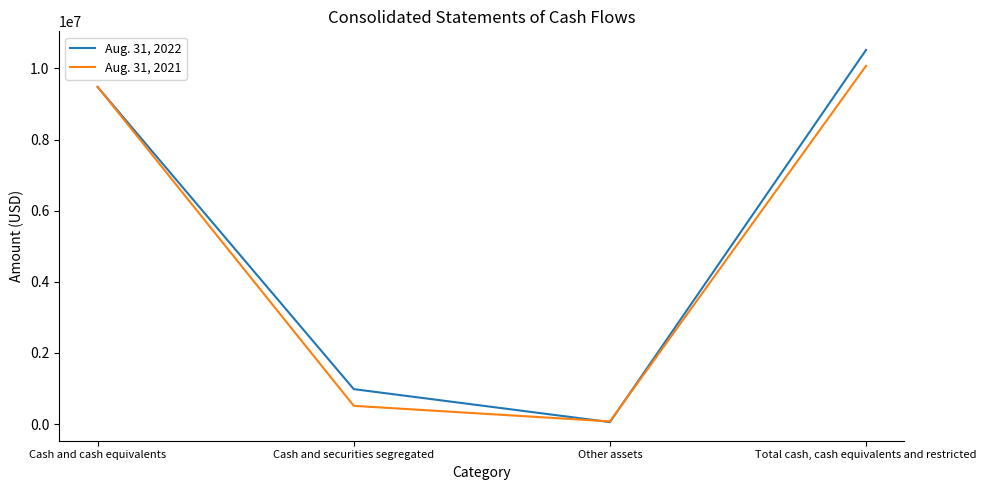

What is the smallest value displayed?

57675